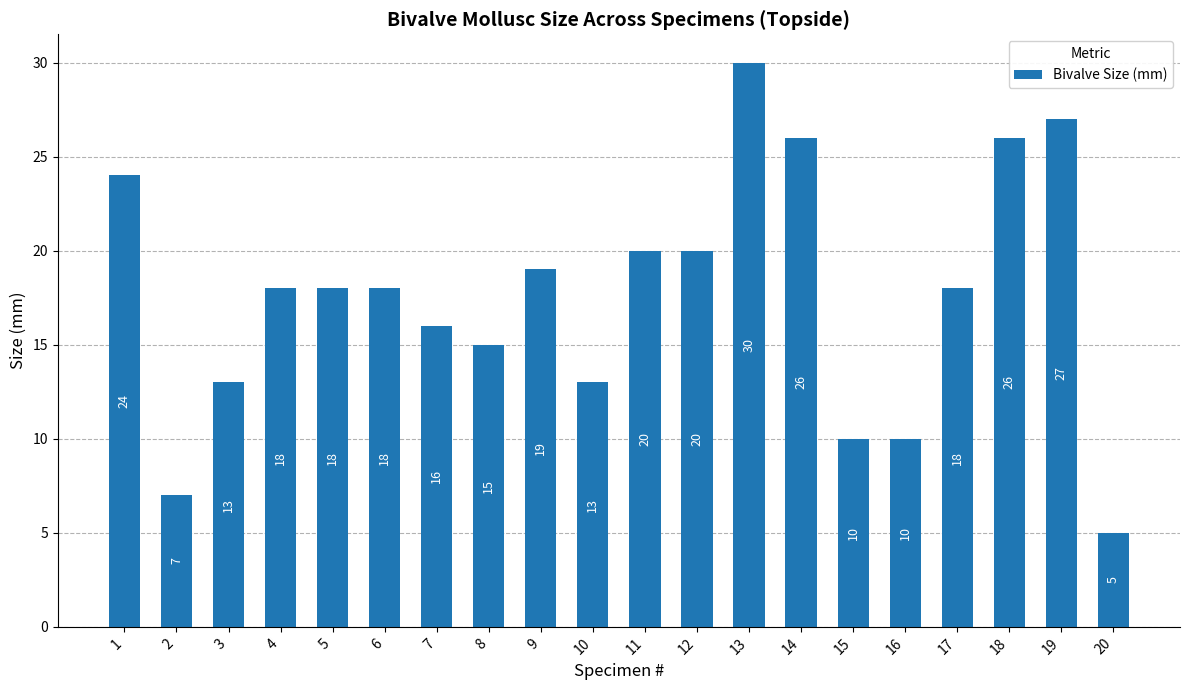

Which has a higher value, 3 or 1?

1